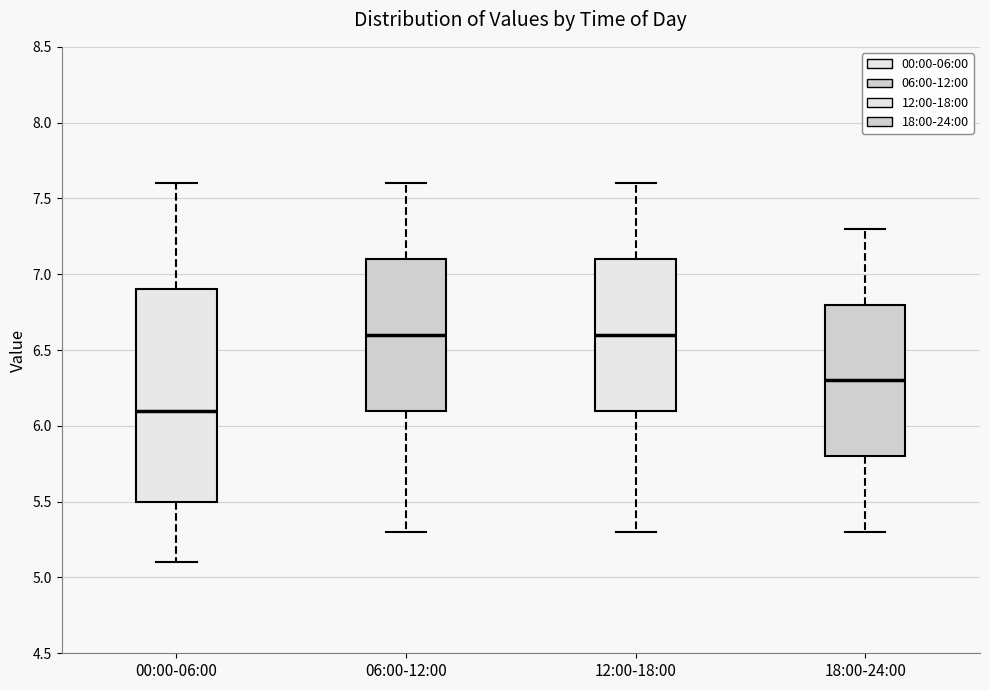

Where does the lower whisker of the box for 06:00-12:00 end on the y-axis? The values are not printed on the chart, so give them approximately, as read against the axis.

5.3